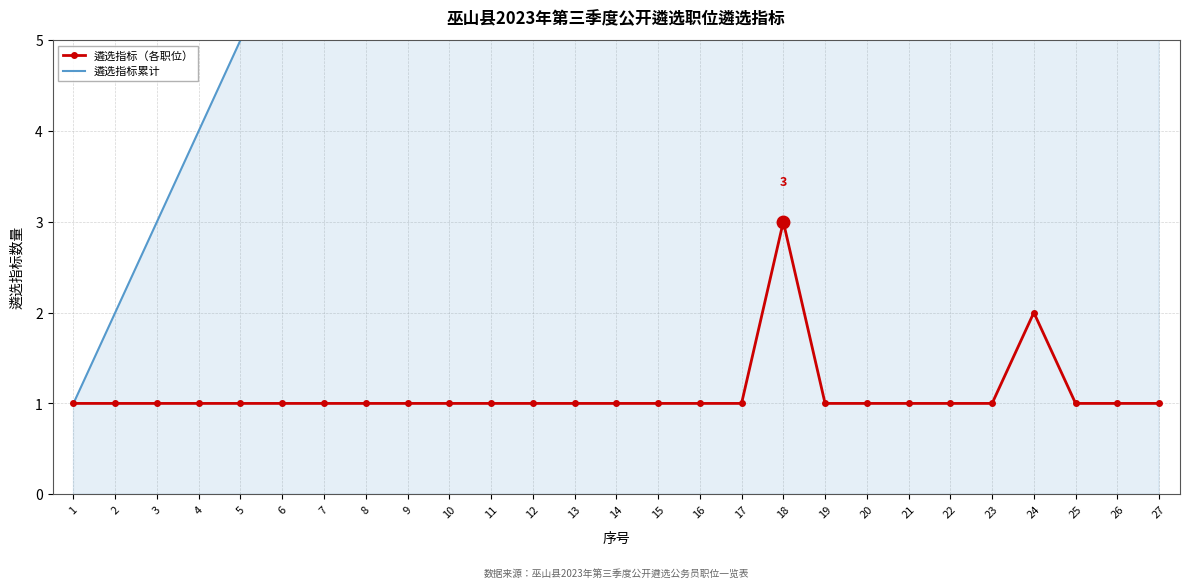

What is the difference between the maximum and second lowest values in the 遴选指标（各职位） series?

2